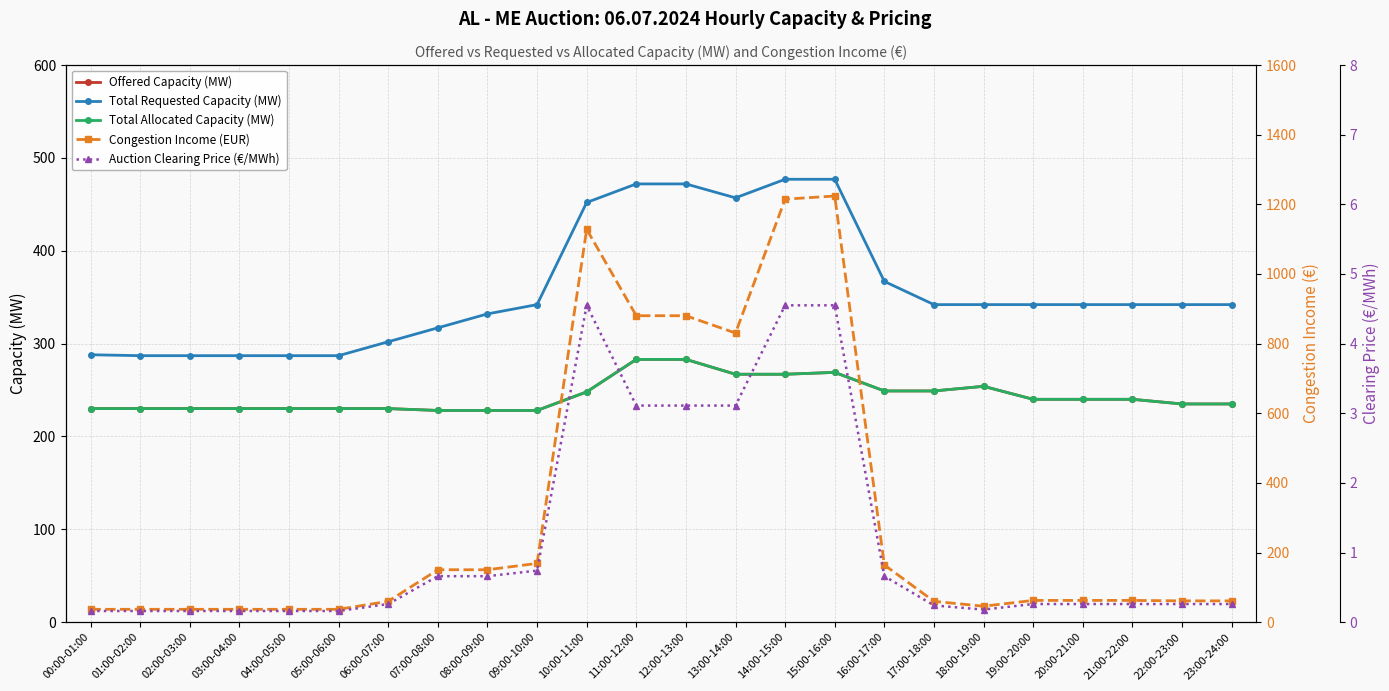

What is the difference between the maximum and second lowest values in the Congestion Income (EUR) series?

1187.2